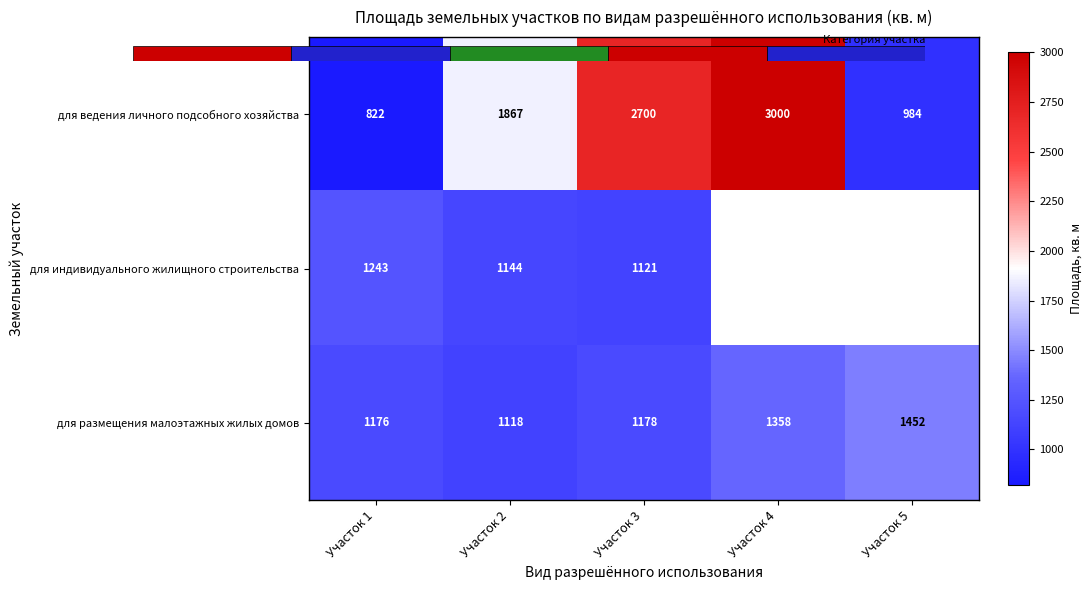

What is the minimum value for для индивидуального жилищного строительства?

1121.0